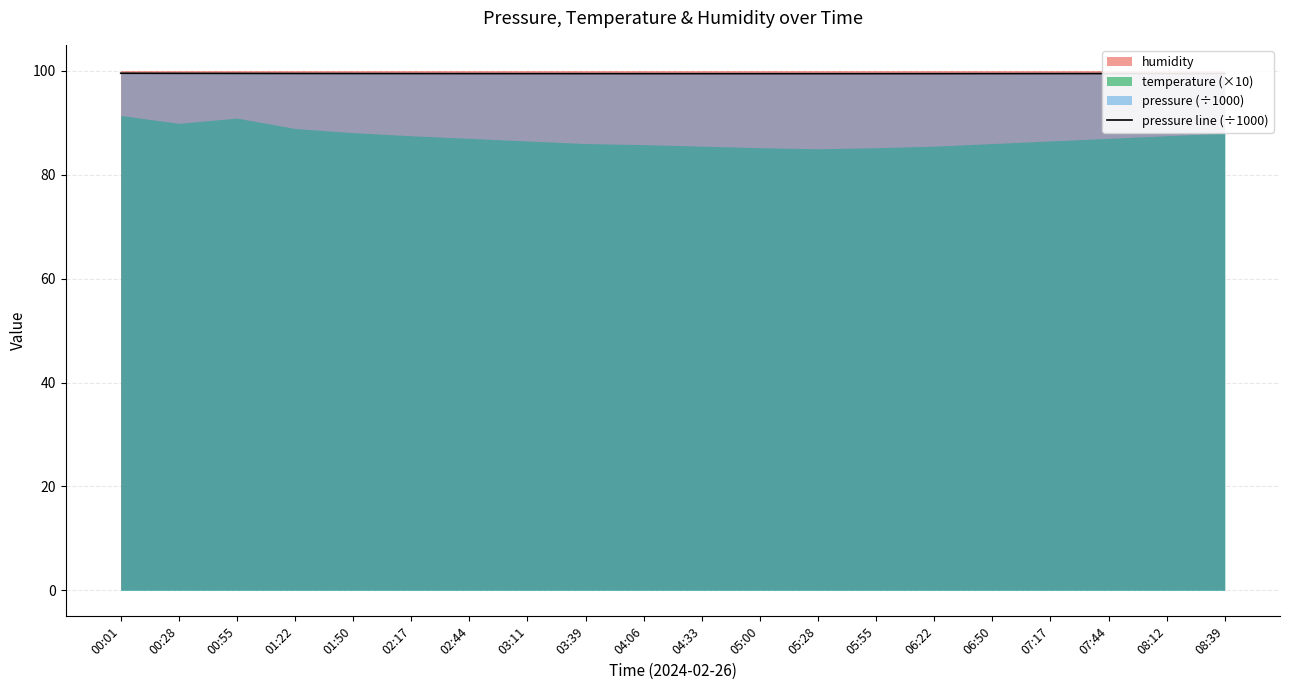

Which has a higher value, 04:33 or 06:22?

06:22